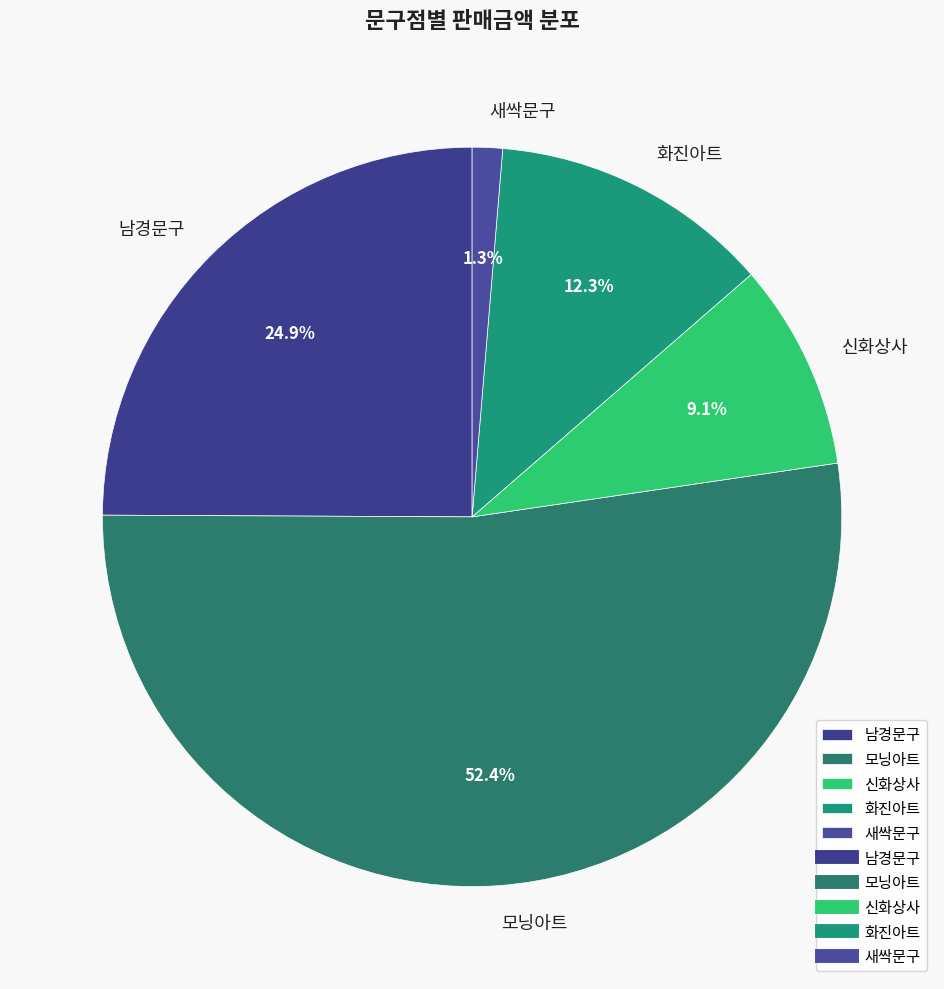

Which category has the biggest portion of the pie?

모닝아트